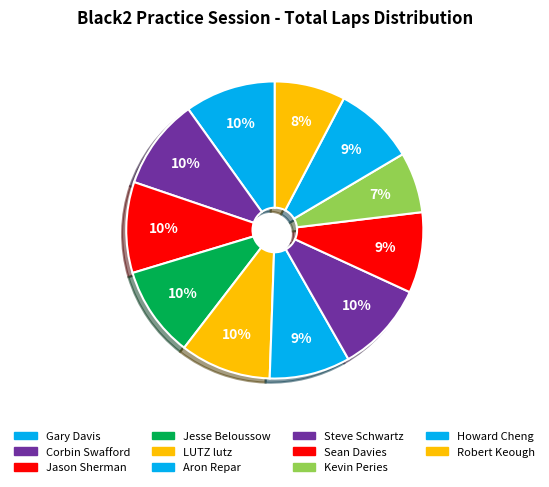

Count the number of slices in the pie.

11